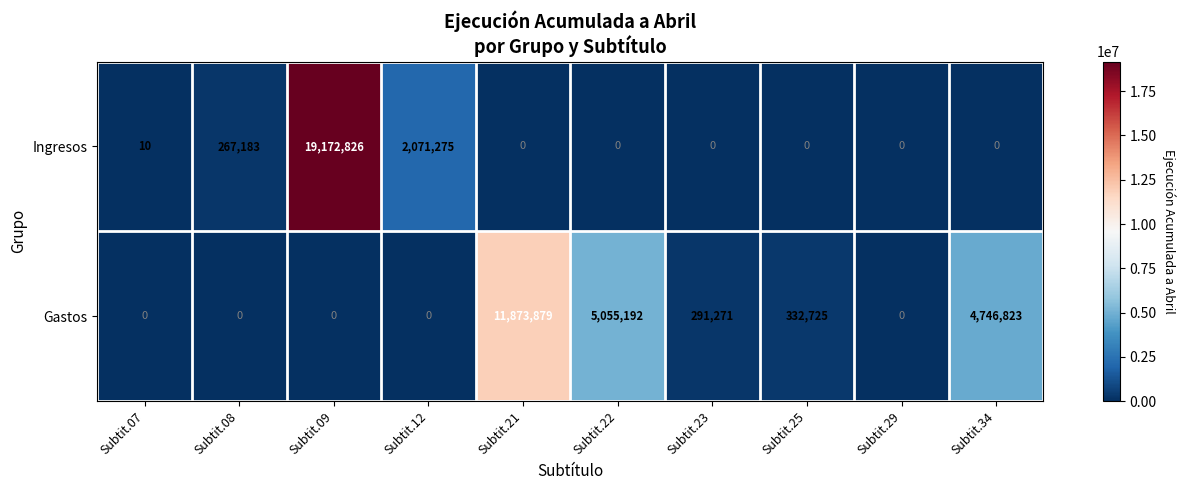

How many positive values does the Ingresos series have?

4